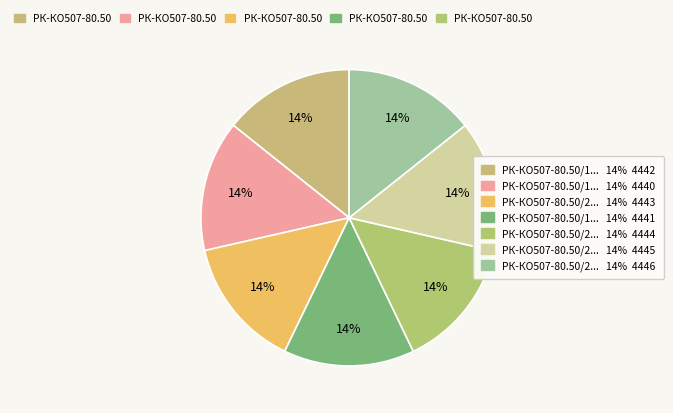

How many slices are in this pie chart?

7